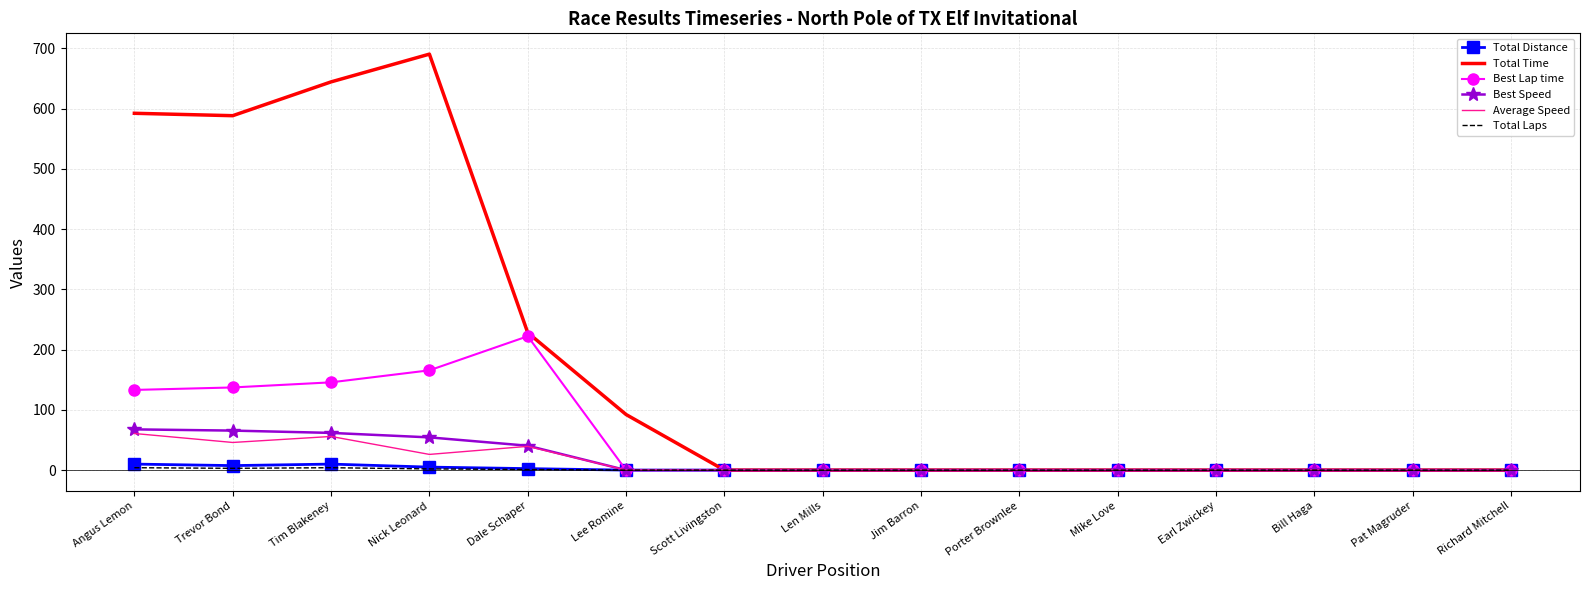

Which series has the largest total across all categories?

Total Time